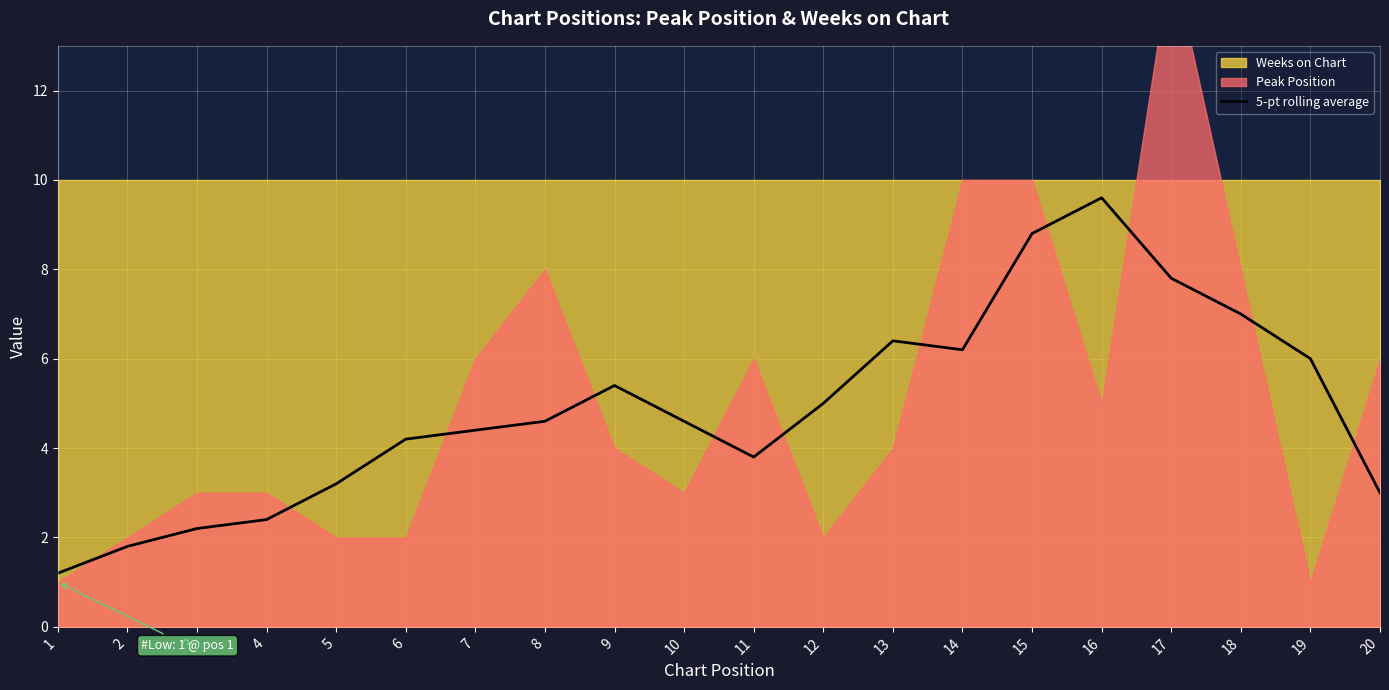

What is the change in value from 3 to 13?

+4.2